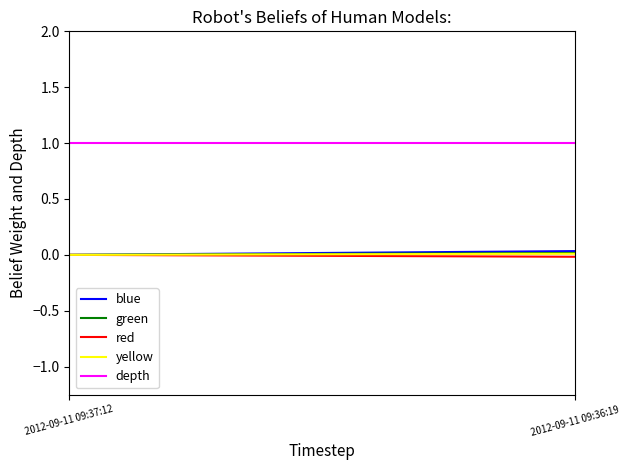

Reading right to left, what are all the values shown in this chart?

blue: 0.0	0.0
green: 0.0	0.0
red: -0.0	-0.0
yellow: 0.0	0.0
depth: 1.0	1.0